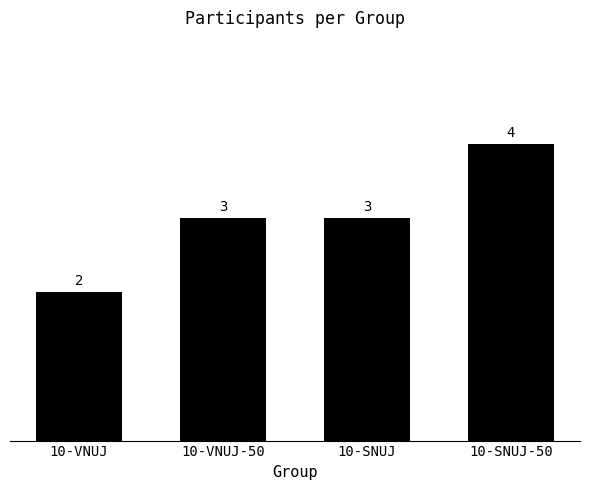

What is the sum of the values at 10-VNUJ and 10-VNUJ-50?

5